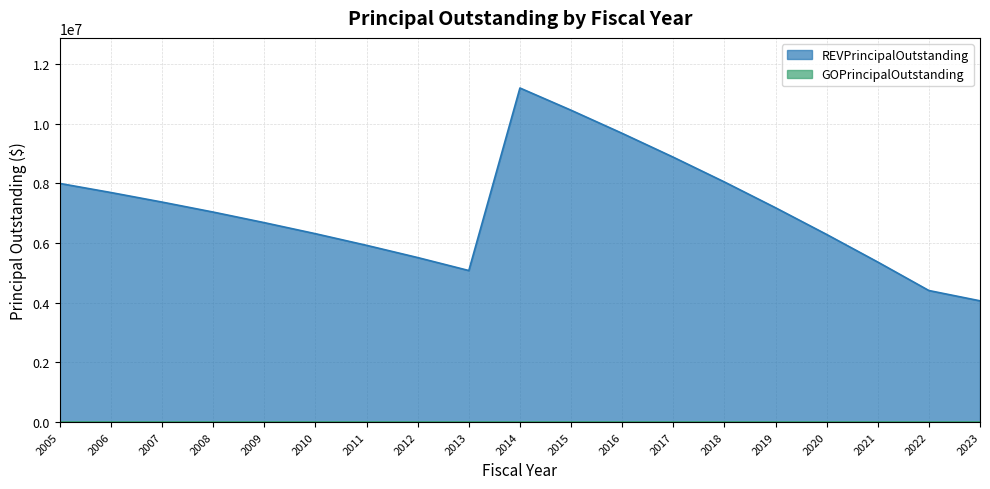

The value at 2014 is 11200000. True or false?

True